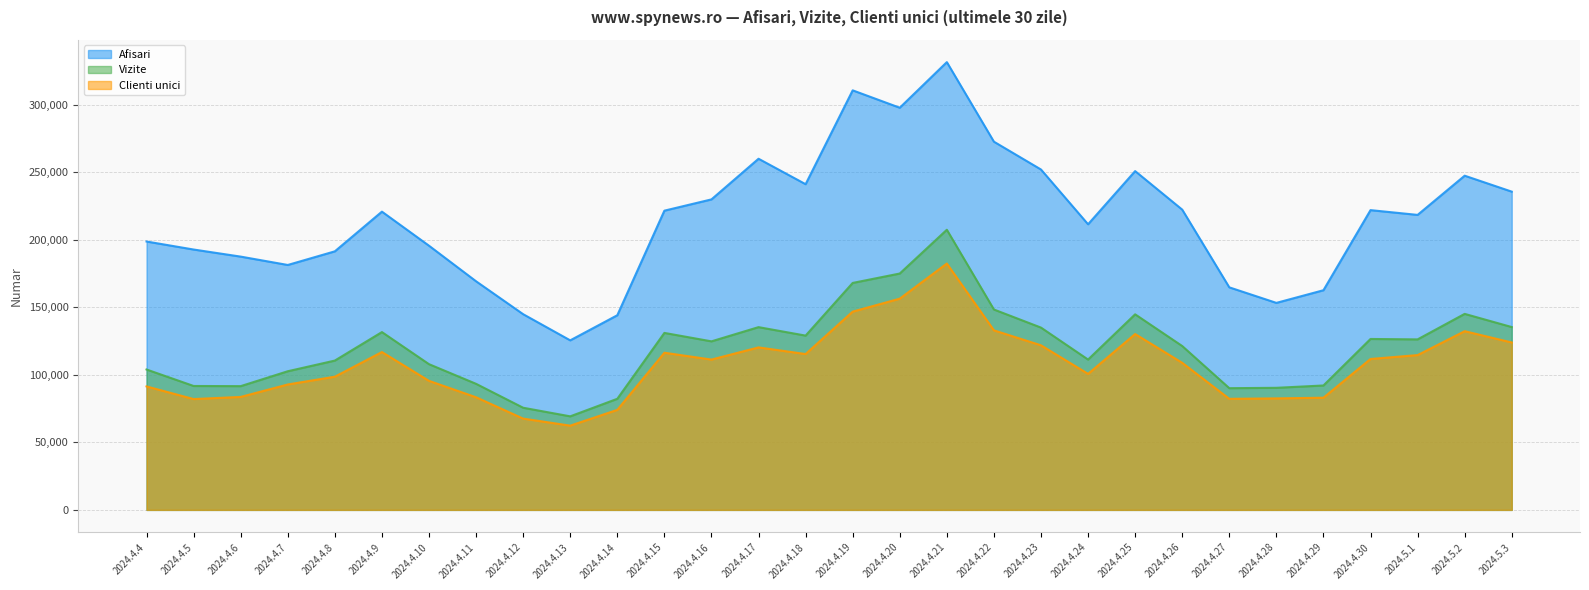

True or false: Afisari has more than 0 points higher than both neighbors.

True